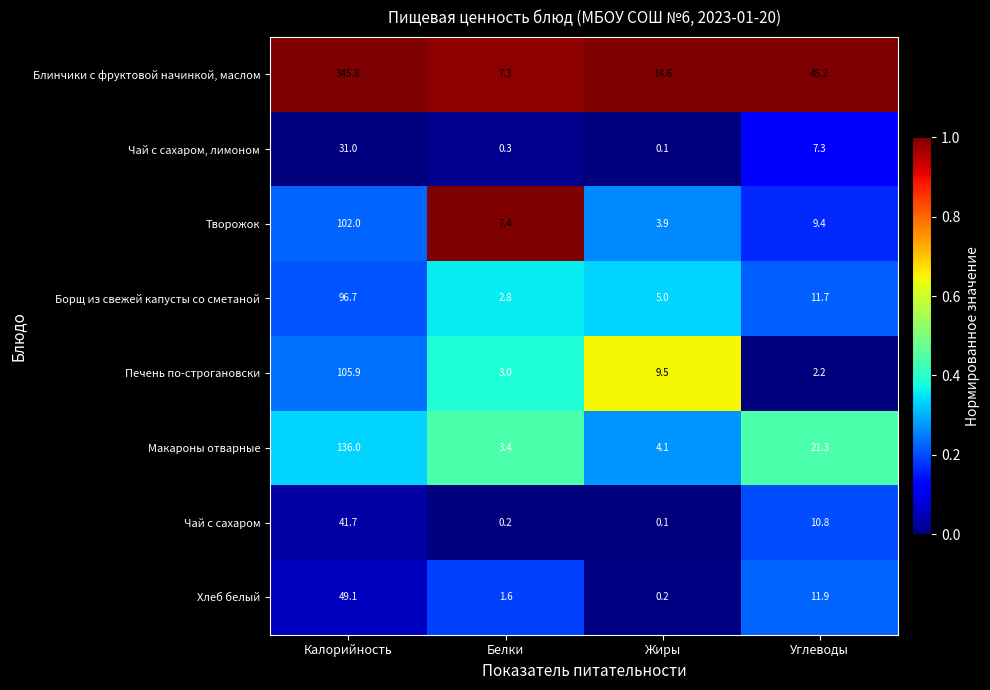

True or false: Хлеб белый has a value of 1.6 at Белки.

True